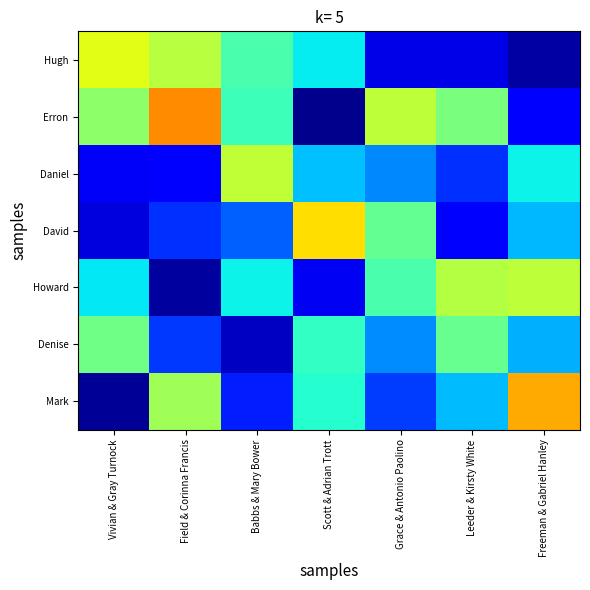

What is the total value across all series at Vivian & Gray Turnock?

2.2